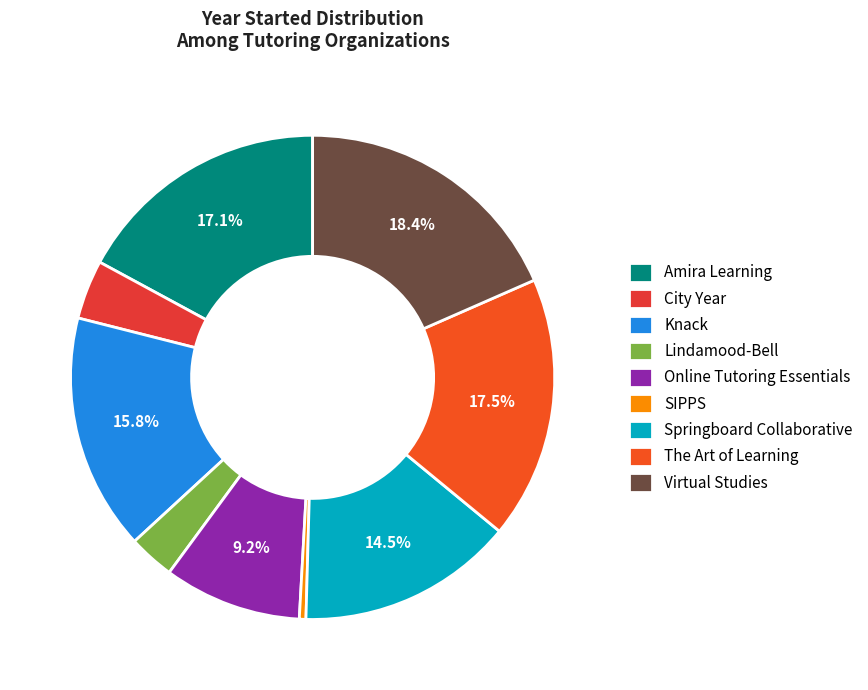

Is there a majority slice in this chart?

No